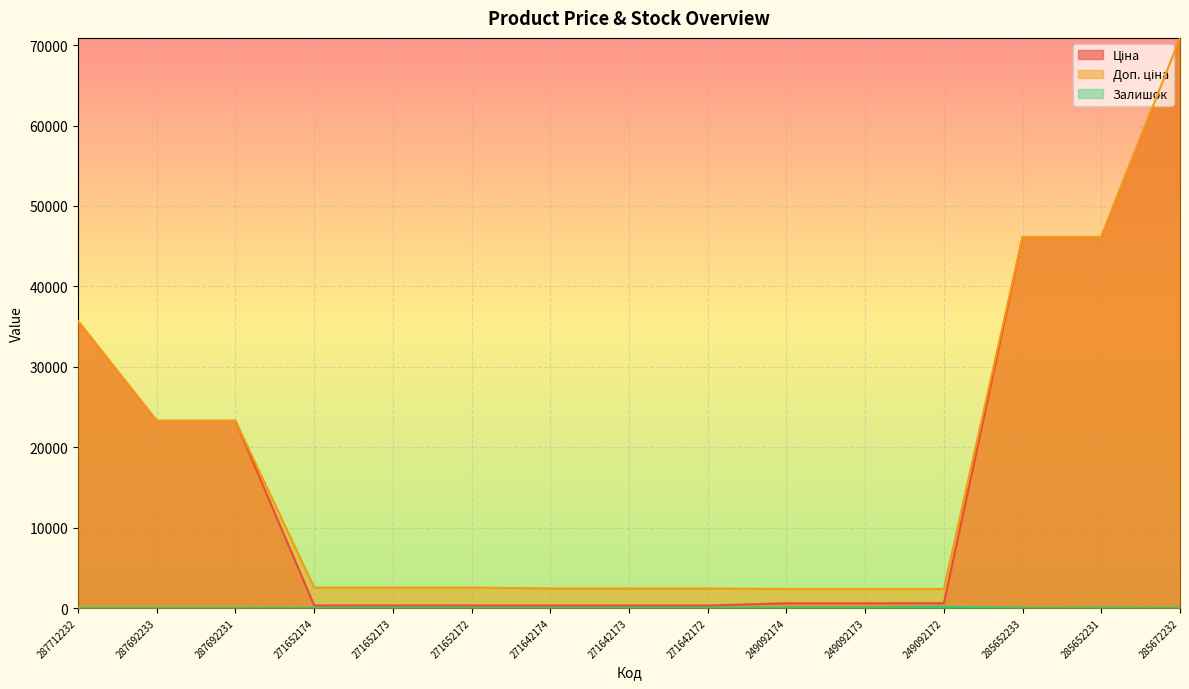

What is the value of the Ціна point at the 13th from the left?

46143.9